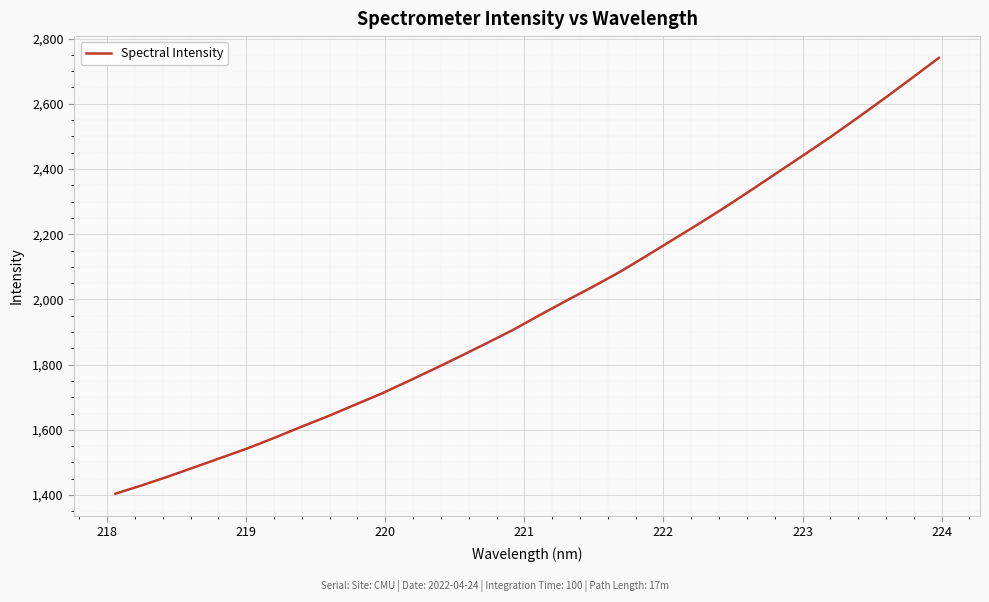

What is the greatest value displayed?

2740.8